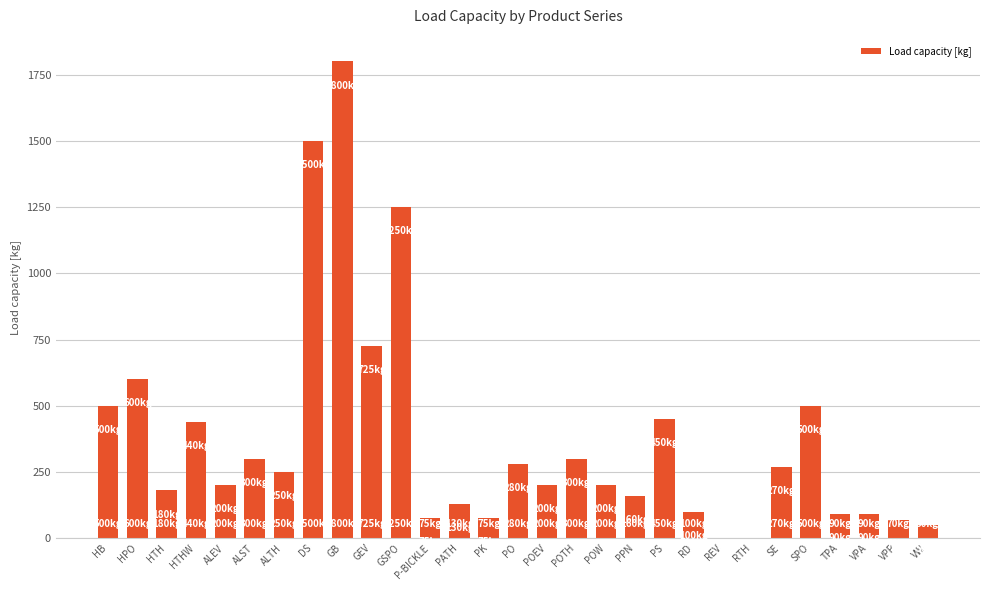

Approximately how many times larger is the value at PO compared to GB?

0.2